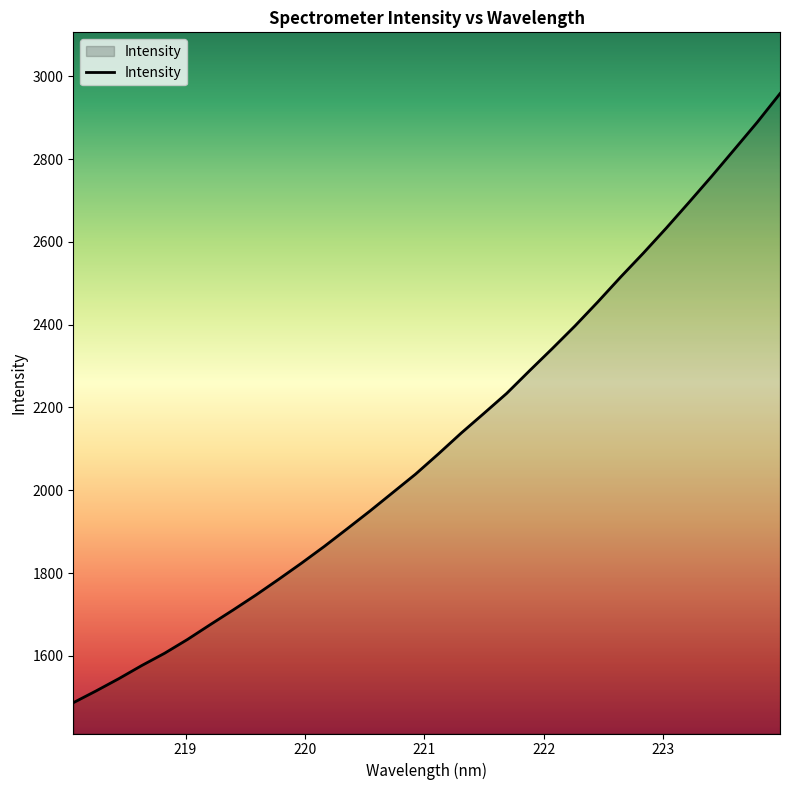

What is the difference between the maximum and minimum values?

1470.8